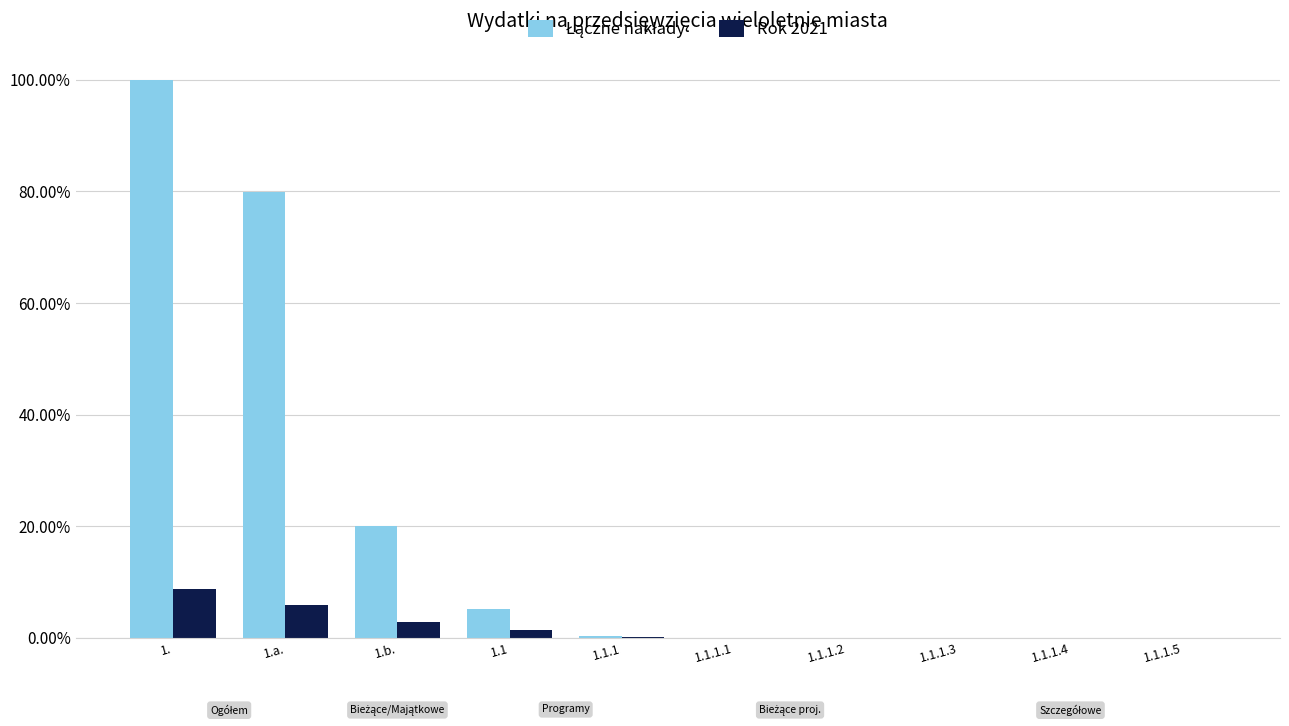

At which category is the sum across all series the highest?

1.